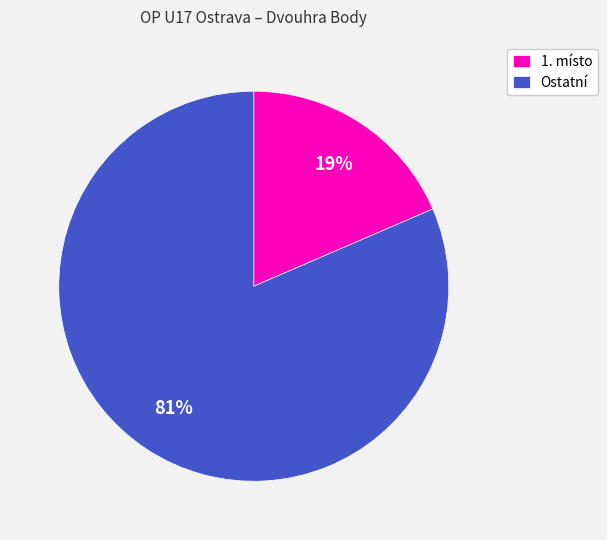

Count the number of slices in the pie.

2